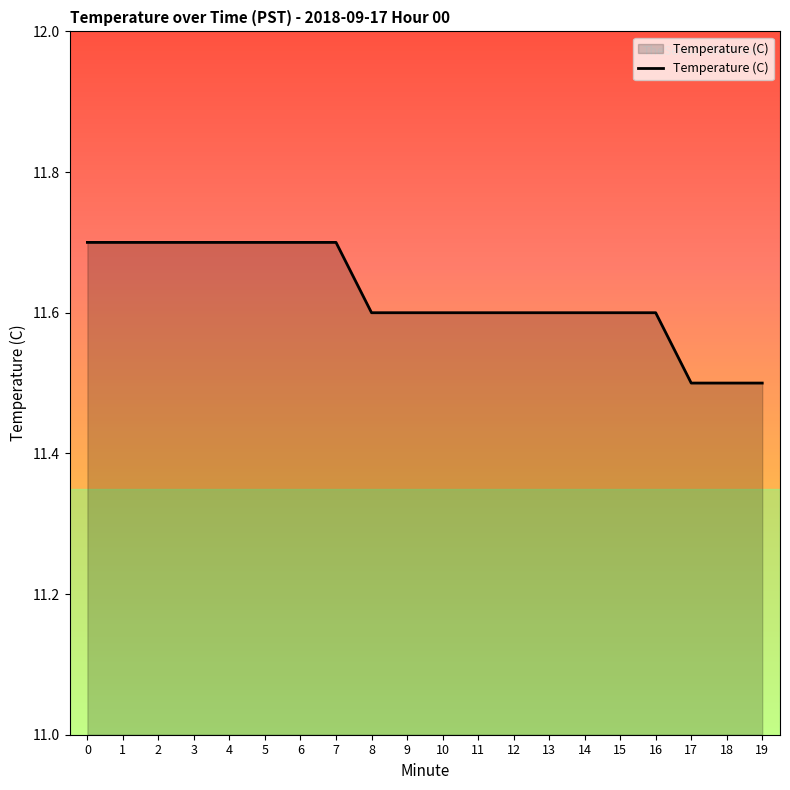

Which has a higher value, 2 or 9?

2